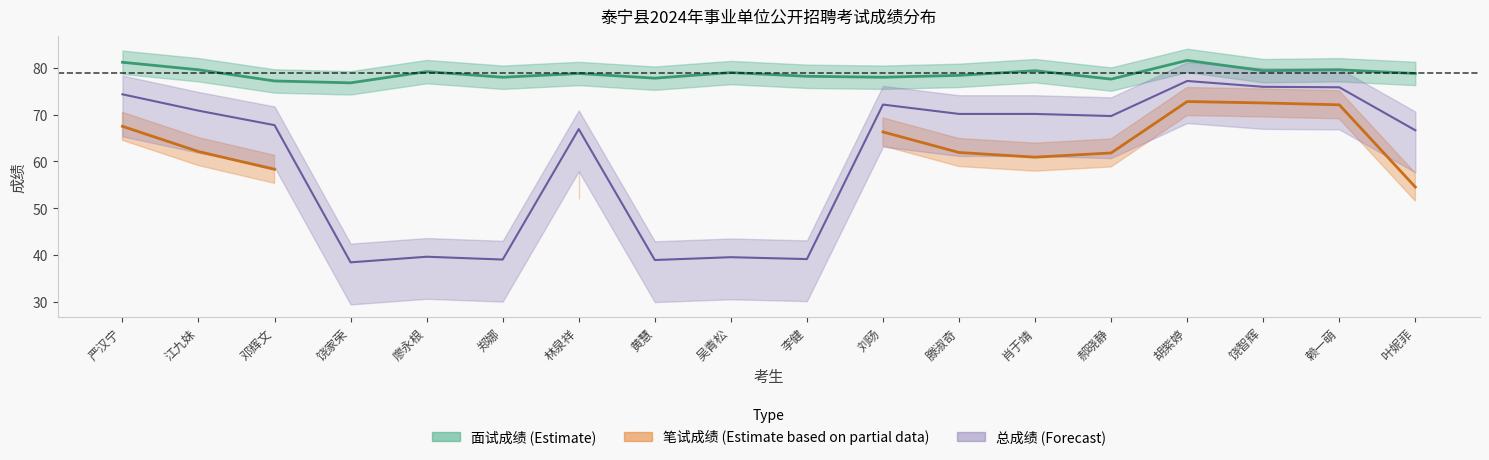

True or false: 面试成绩 has more than 2 points higher than both neighbors.

True